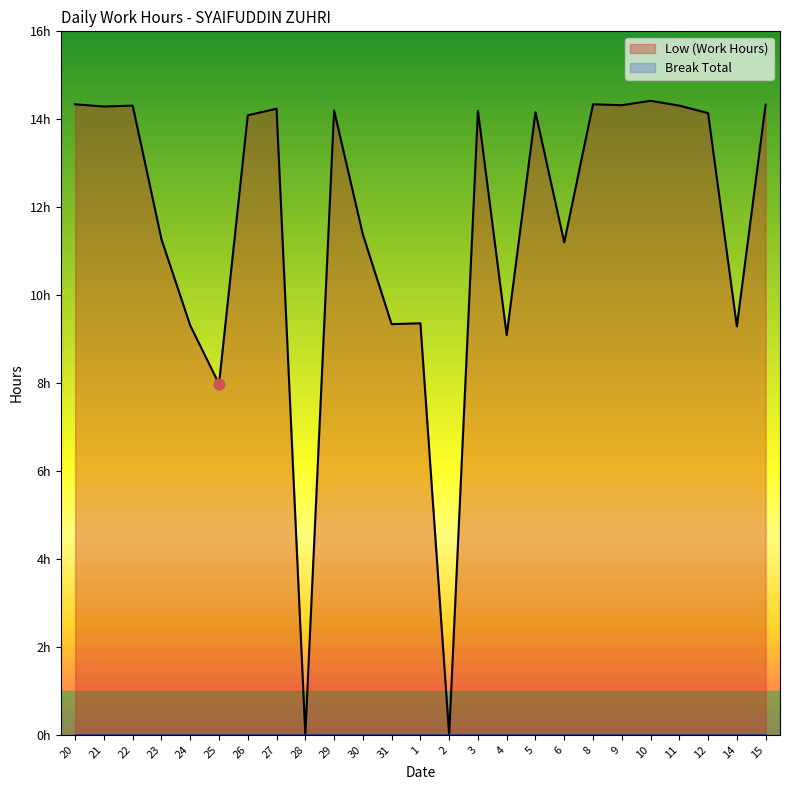

Between 22 and 5, which is larger?

22